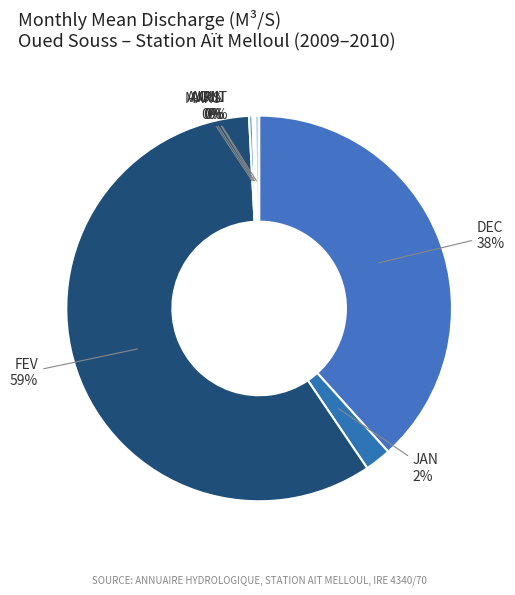

Is there a majority slice in this chart?

Yes